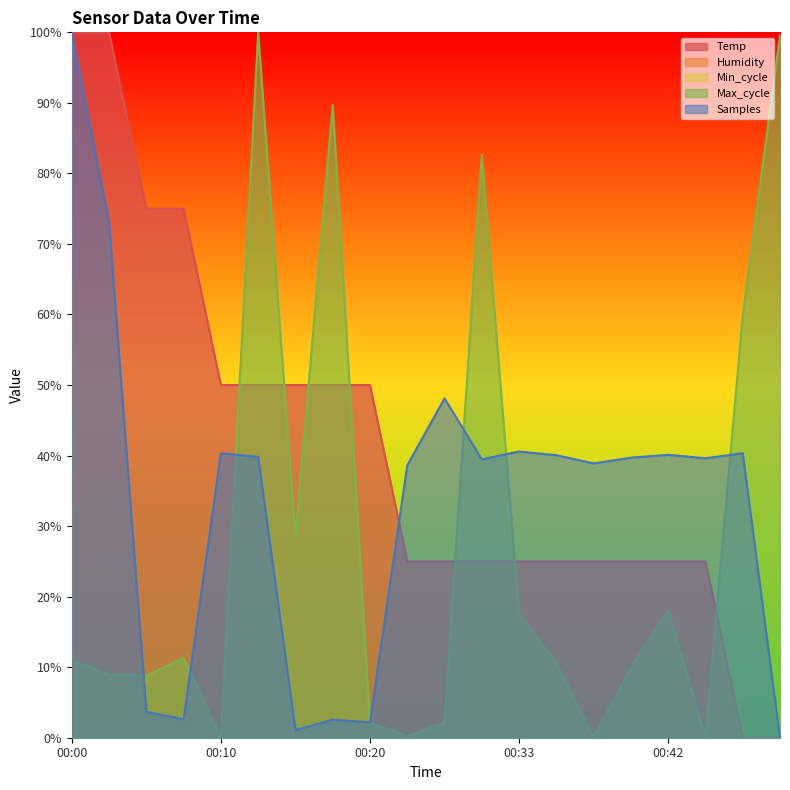

What is the difference between the highest and lowest values at 00:17?

87.1